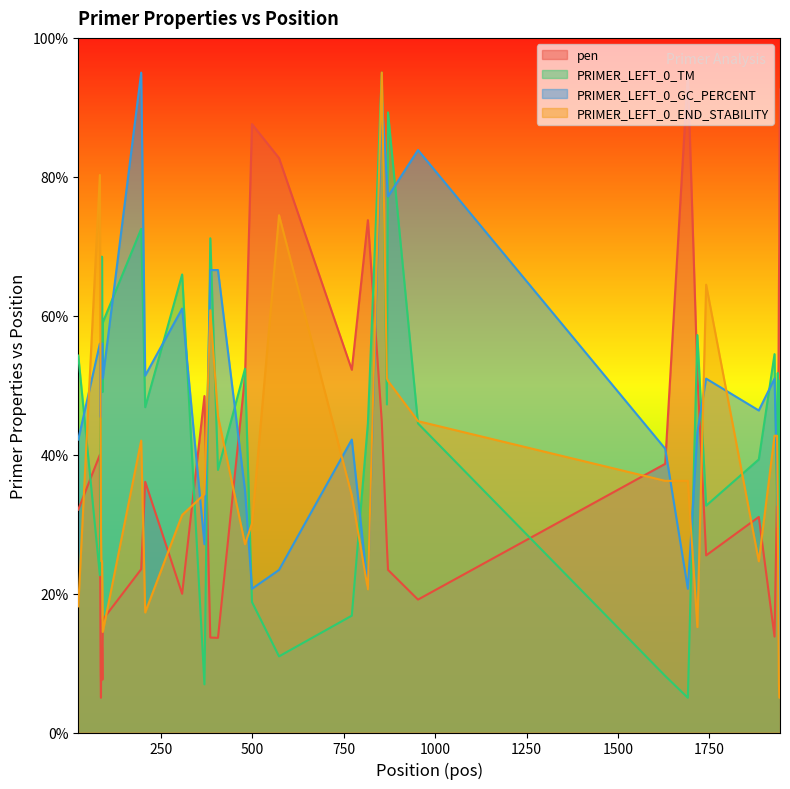

True or false: PRIMER_LEFT_0_GC_PERCENT and PRIMER_LEFT_0_TM cross at least once.

True